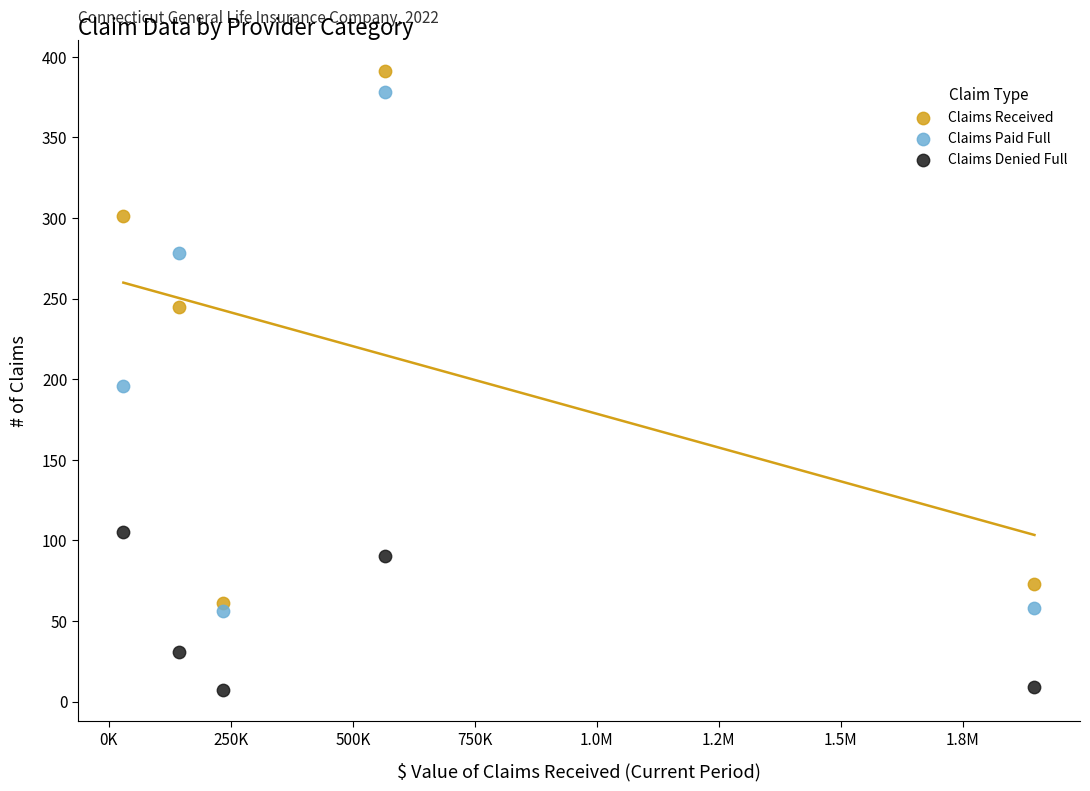

Which series contains the lowest Y value?

Claims Denied Full